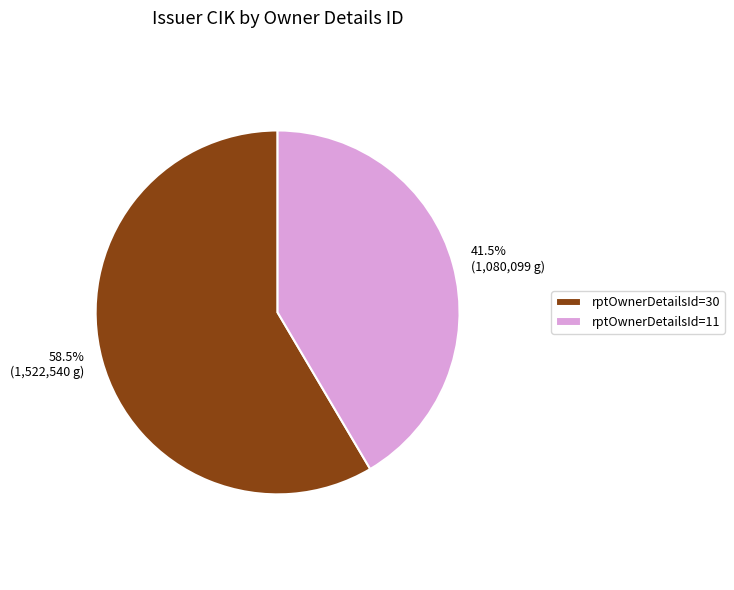

Is there a majority slice in this chart?

Yes